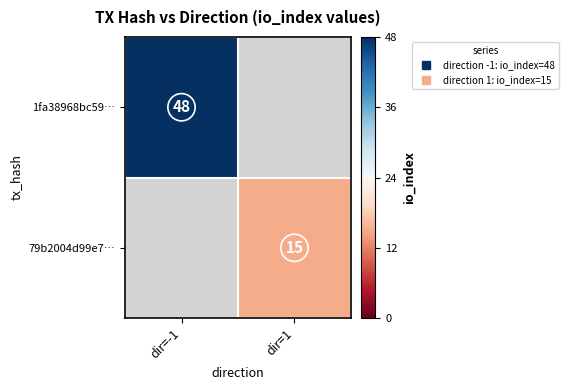

The 79b2004d99e7… series shows 24.5 at dir=1. True or false?

False